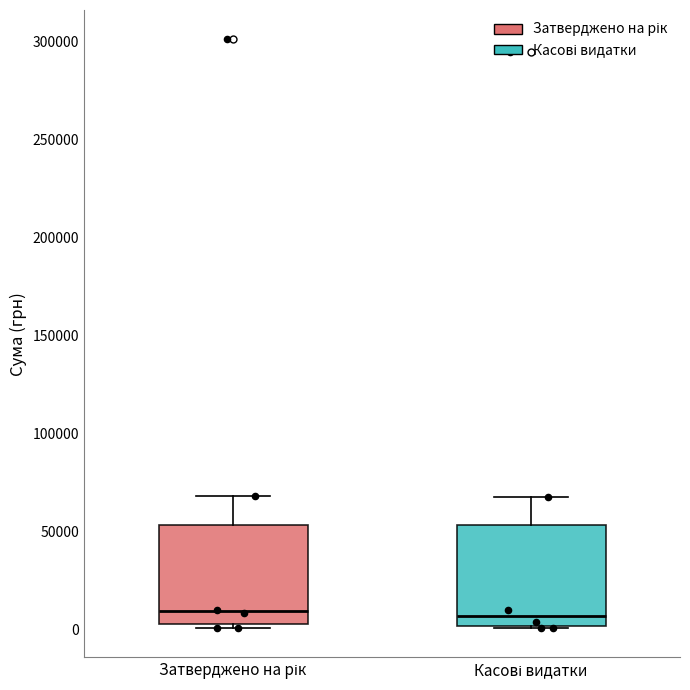

Where is the lower edge of the box for Затверджено на рік on the y-axis? The values are not printed on the chart, so give them approximately, as read against the axis.

5000